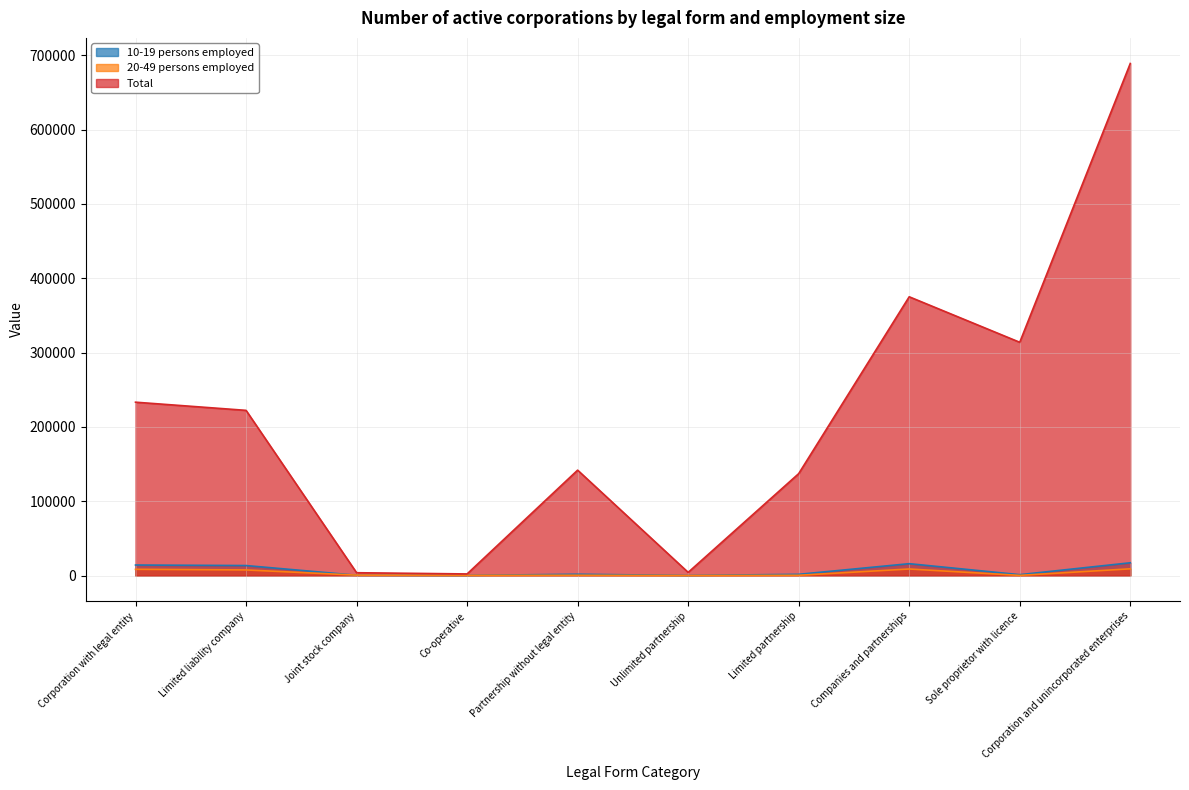

What is the highest value of the Total series?

688996